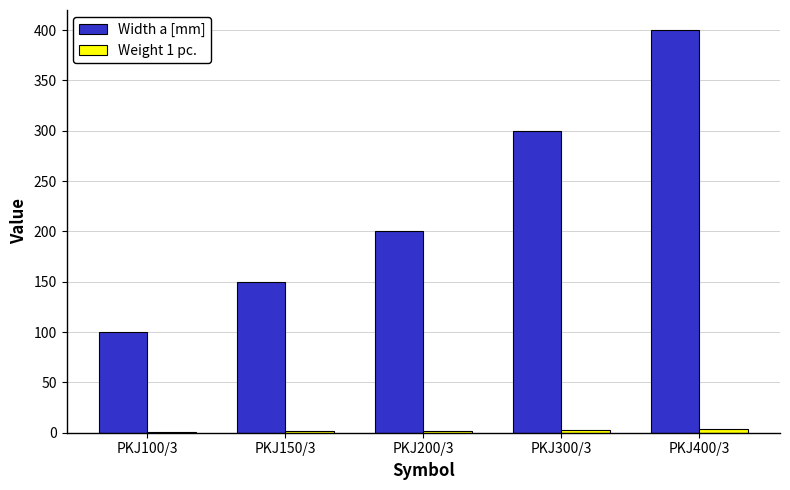

Between PKJ100/3 and PKJ150/3, which series saw the biggest shift?

Width a [mm]